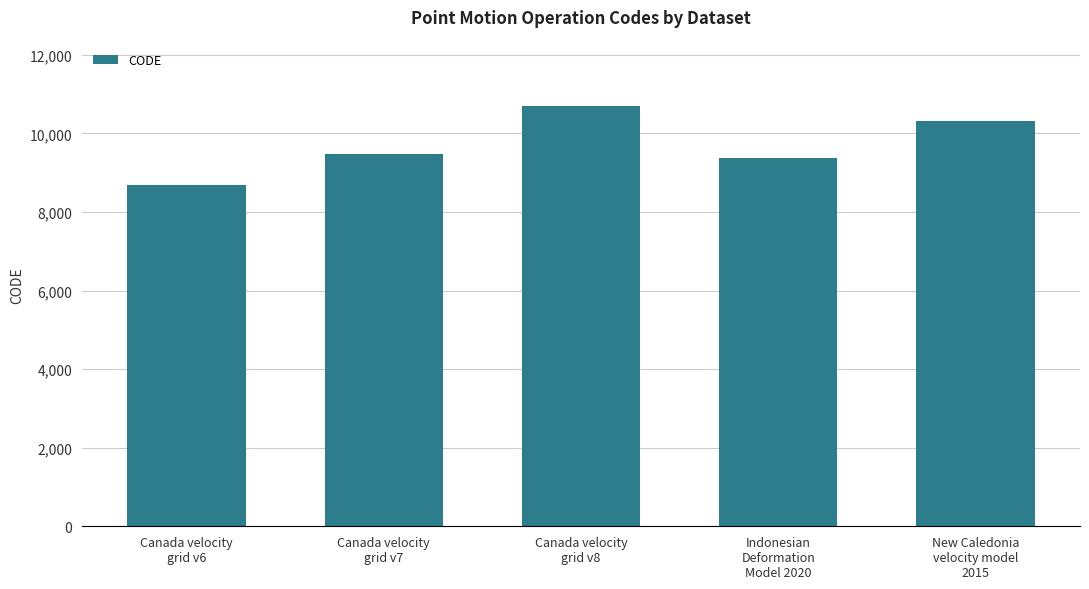

Reading left to right, list all the values displayed in this chart.

8676	9483	10707	9375	10323